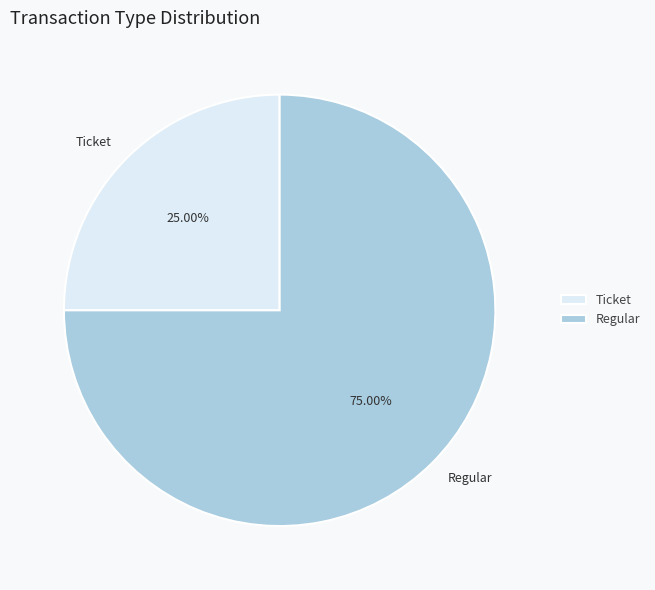

Does any single category account for the majority?

Yes